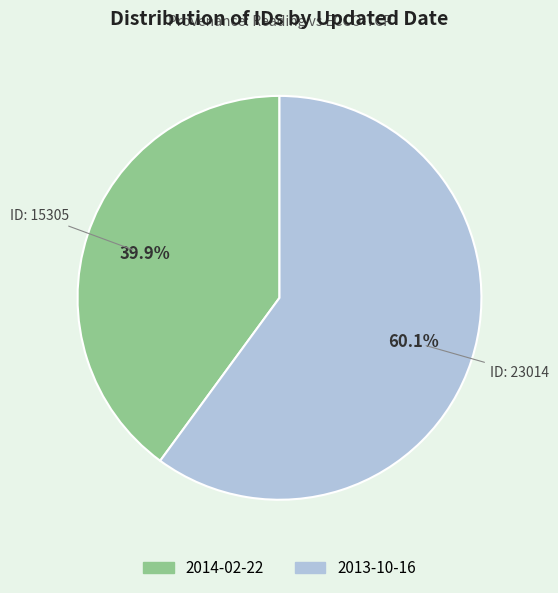

What percentage is the 2013-10-16 slice, to the nearest percent?

60%